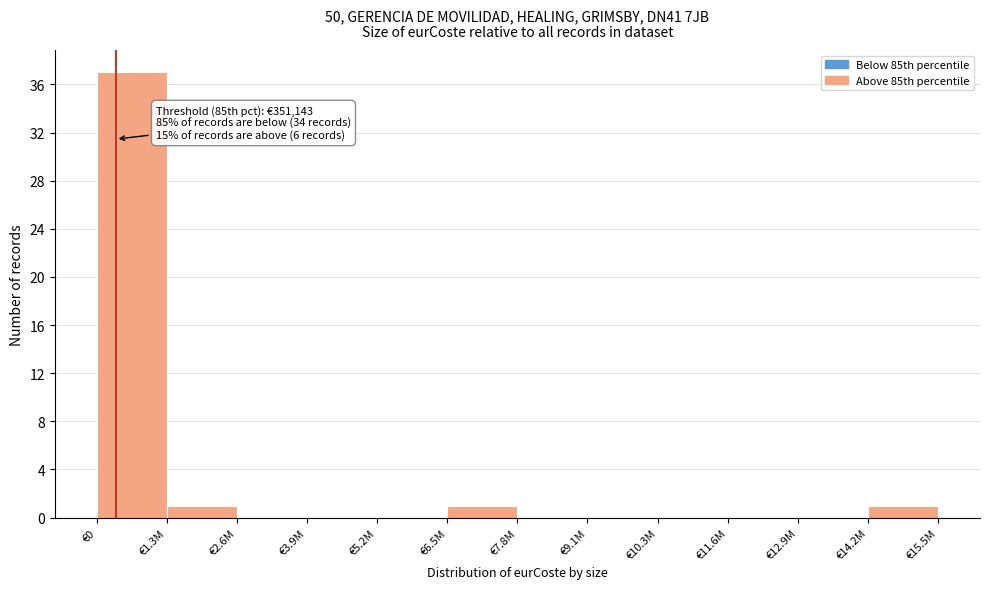

Reading left to right, transcribe all the data shown in this chart.

€0=37	€1.3M=1	€2.6M=0	€3.9M=0	€5.2M=0	€6.5M=1	€7.8M=0	€9.1M=0	€10.3M=0	€11.6M=0	€12.9M=0	€14.2M=1